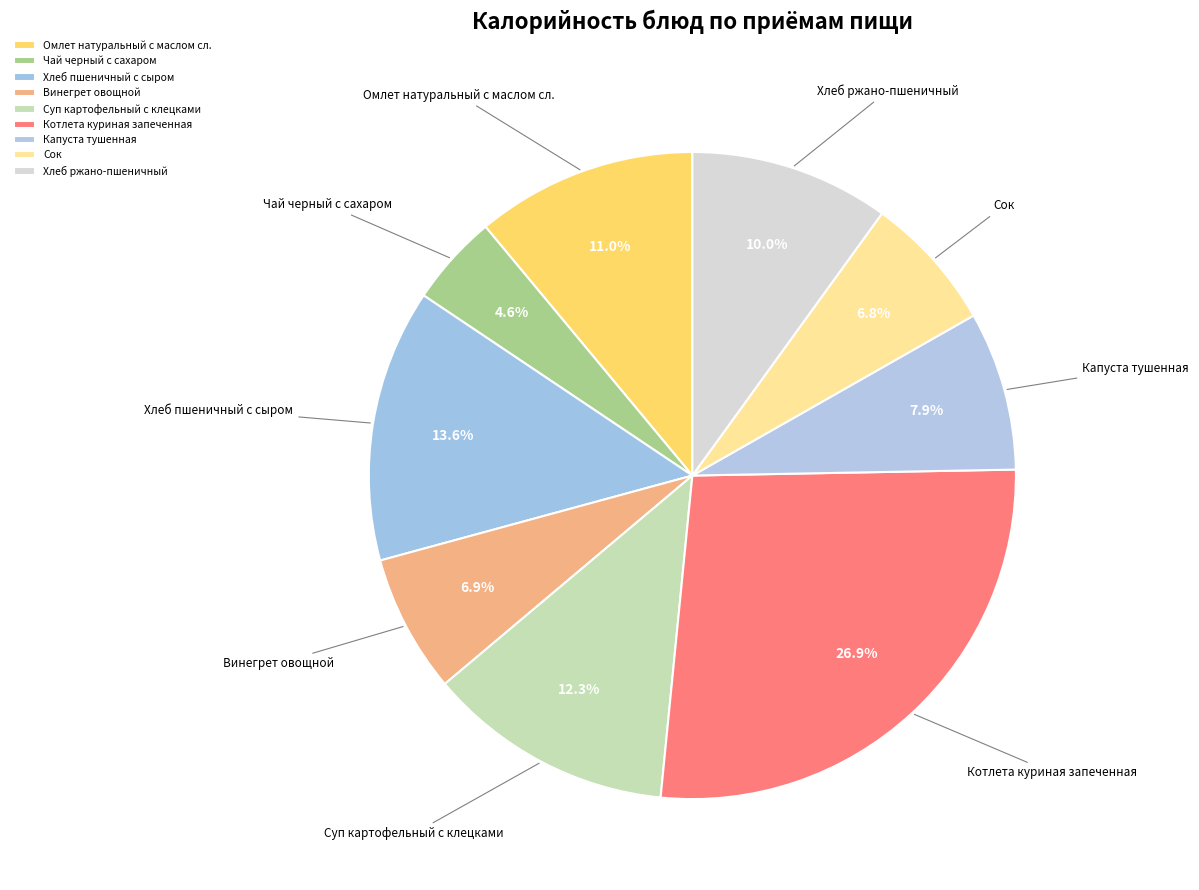

To the nearest percent, what is the average slice percentage?

11%